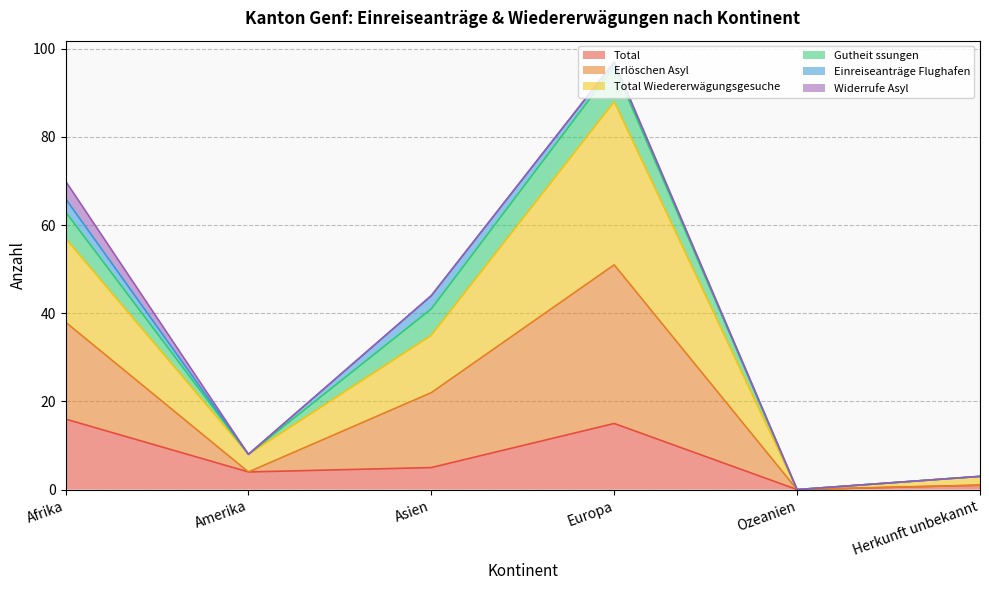

What is the highest value of the Total series?

16